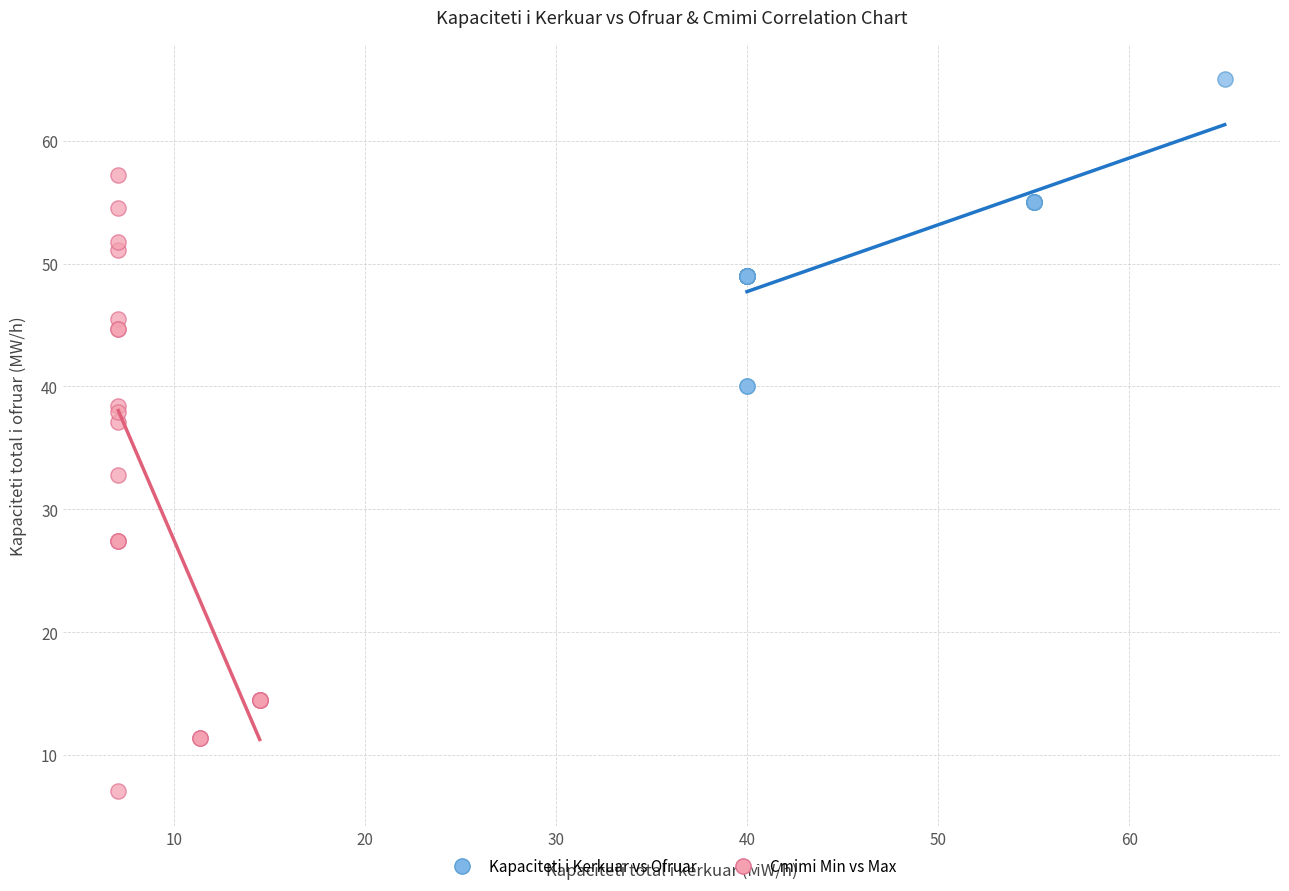

What are all the series names shown in the legend?

Kapaciteti i Kerkuar vs Ofruar, Cmimi Min vs Max